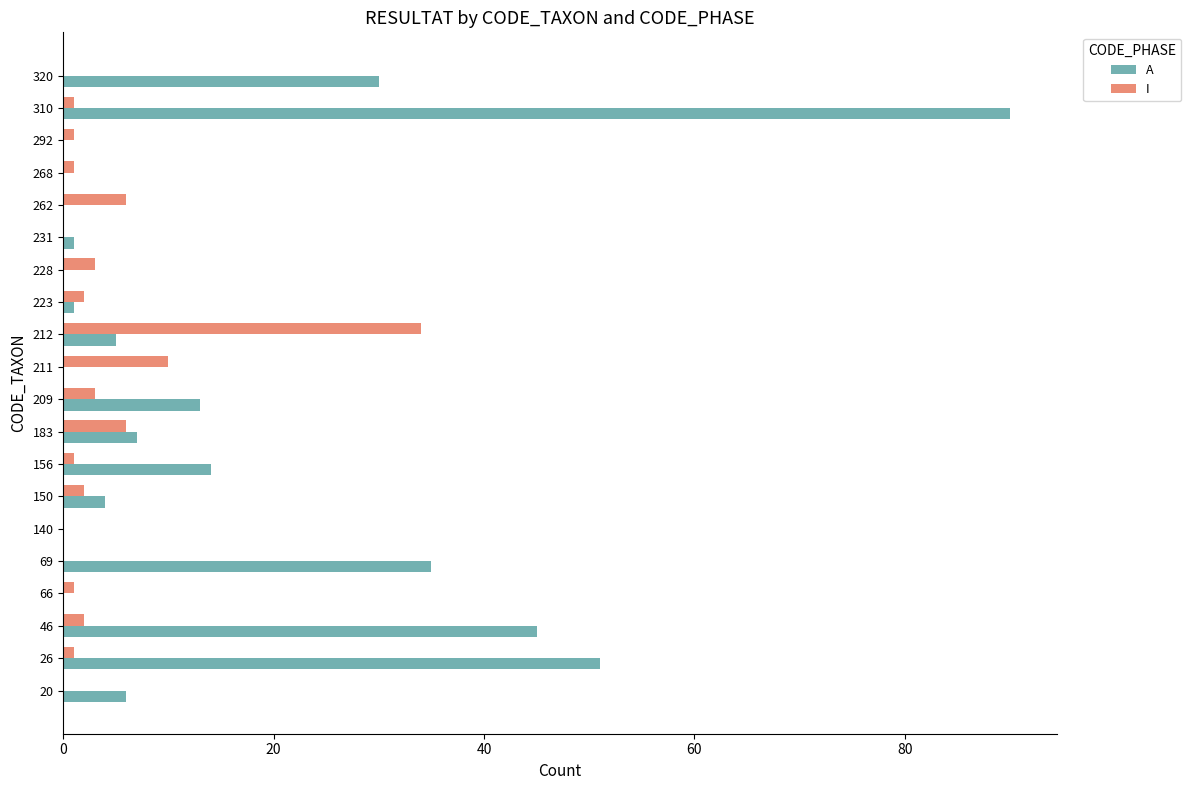

At which label does A reach its peak?

310